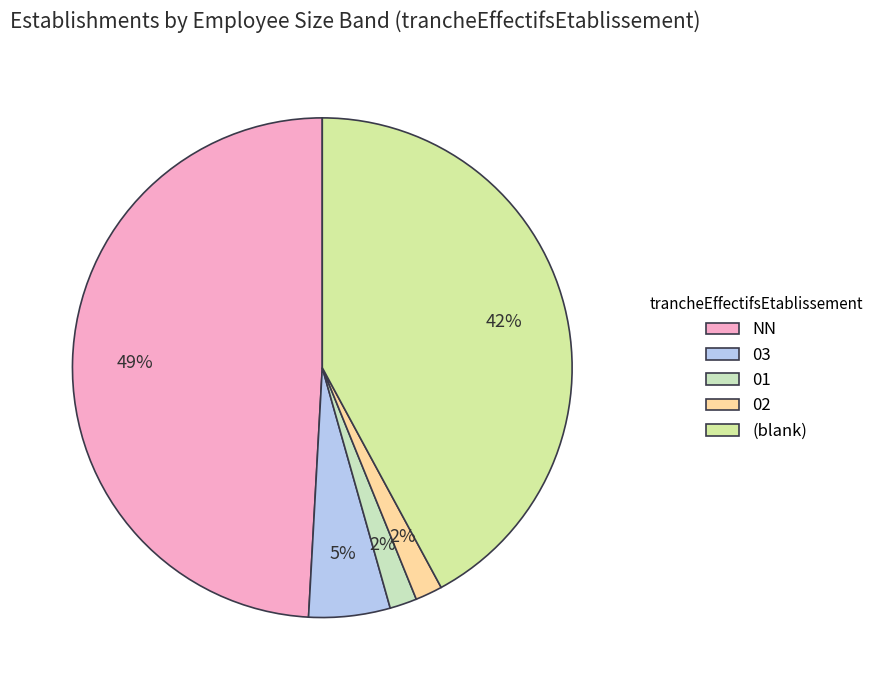

Which slice is the largest?

NN